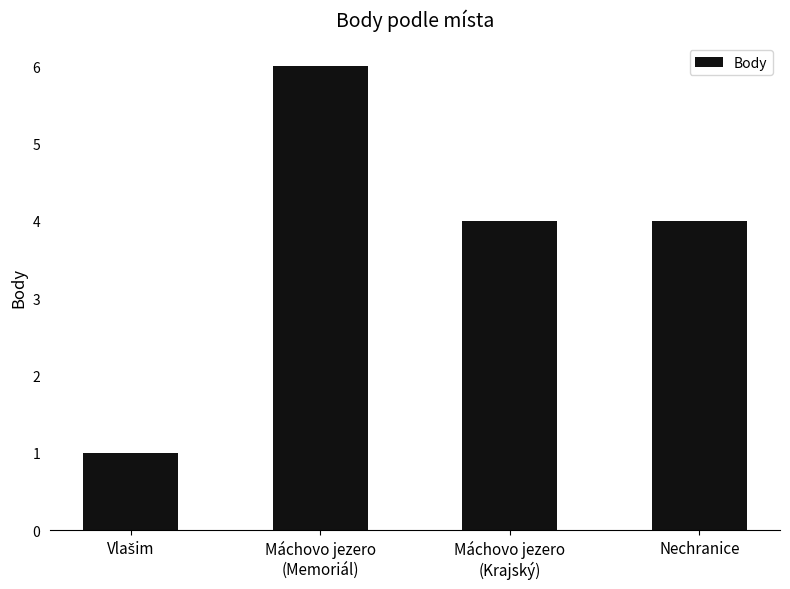

Reading left to right, extract all data points from this chart.

1	6	4	4